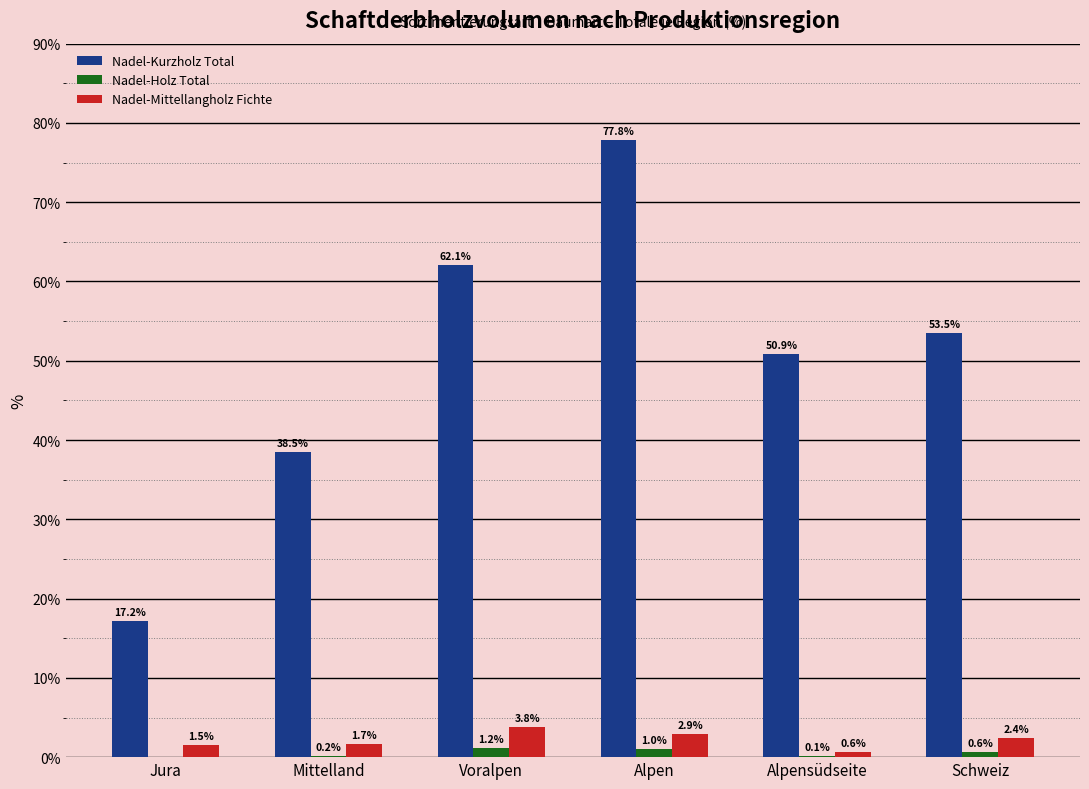

Which series changed the most between Jura and Alpensüdseite?

Nadel-Kurzholz Total